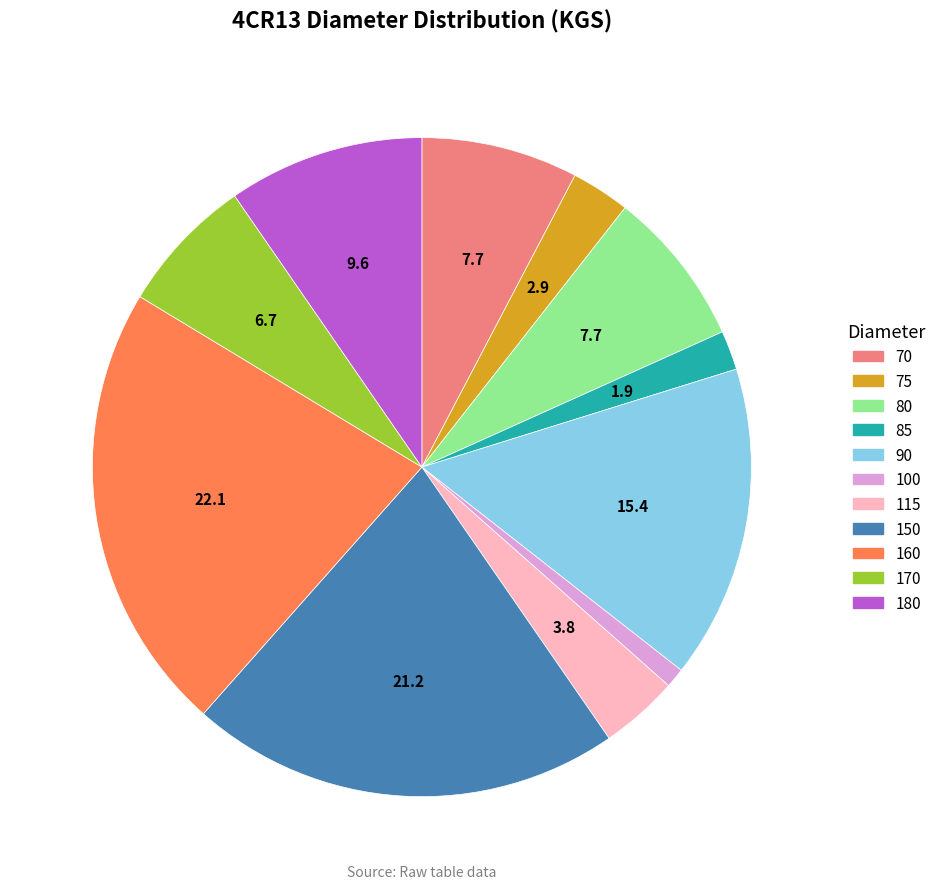

Do 70 and 180 together represent more than half of the pie?

No